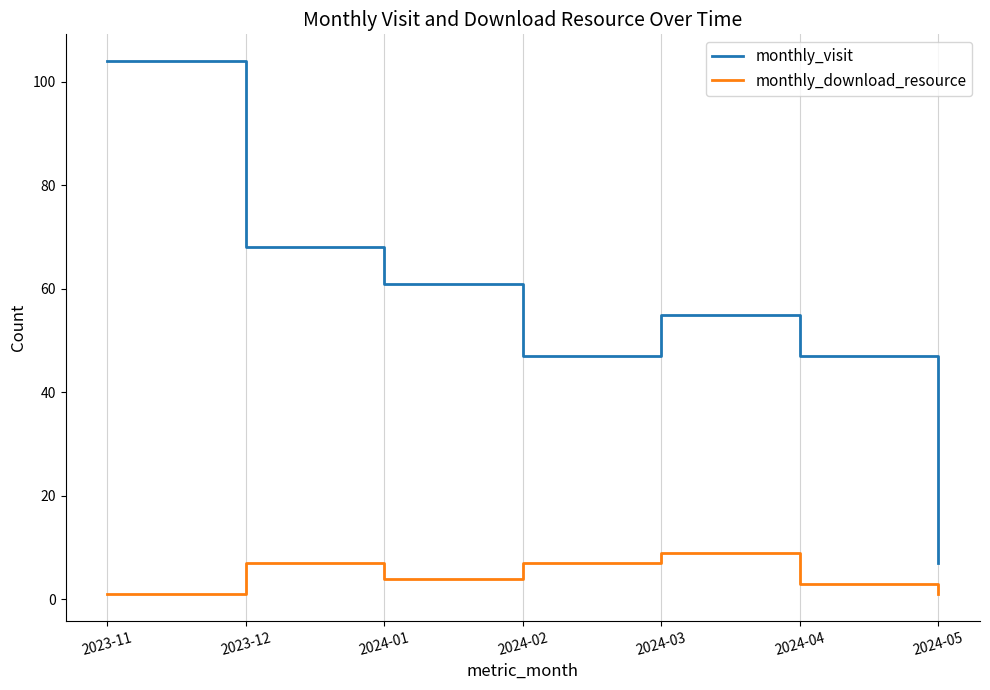

Rank the series by their average value, from lowest to highest.

monthly_download_resource, monthly_visit